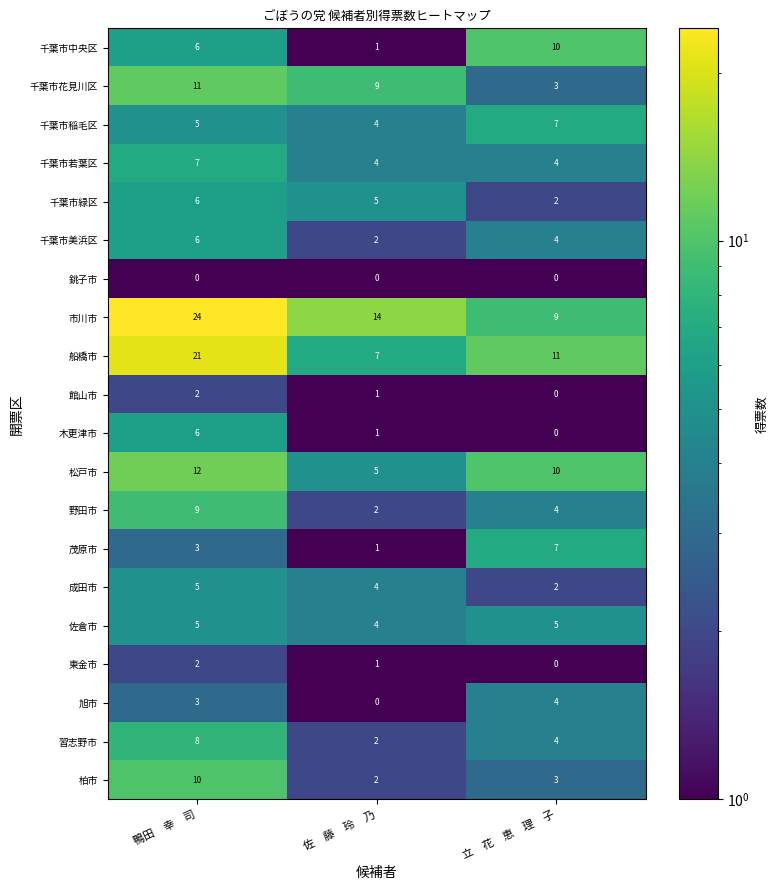

List the labels in order of 木更津市 value, smallest first.

立　花　恵　理　子, 佐　藤　玲　乃, 鴨田　幸　司